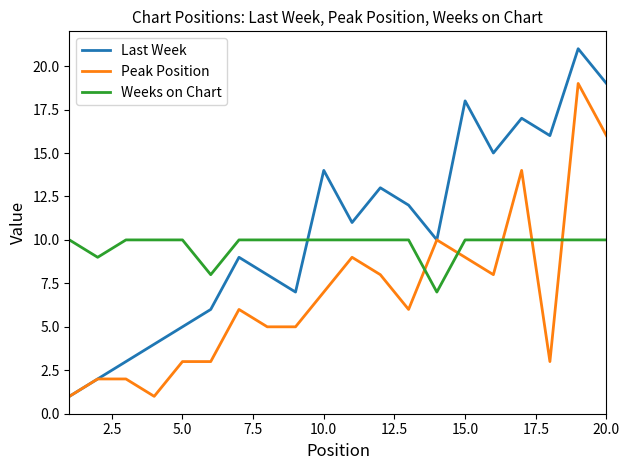

Reading right to left, what are all the values shown in this chart?

Last Week: 19	21	16	17	15	18	10	12	13	11	14	7	8	9	6	5	4	3	2	1
Peak Position: 16	19	3	14	8	9	10	6	8	9	7	5	5	6	3	3	1	2	2	1
Weeks on Chart: 10	10	10	10	10	10	7	10	10	10	10	10	10	10	8	10	10	10	9	10